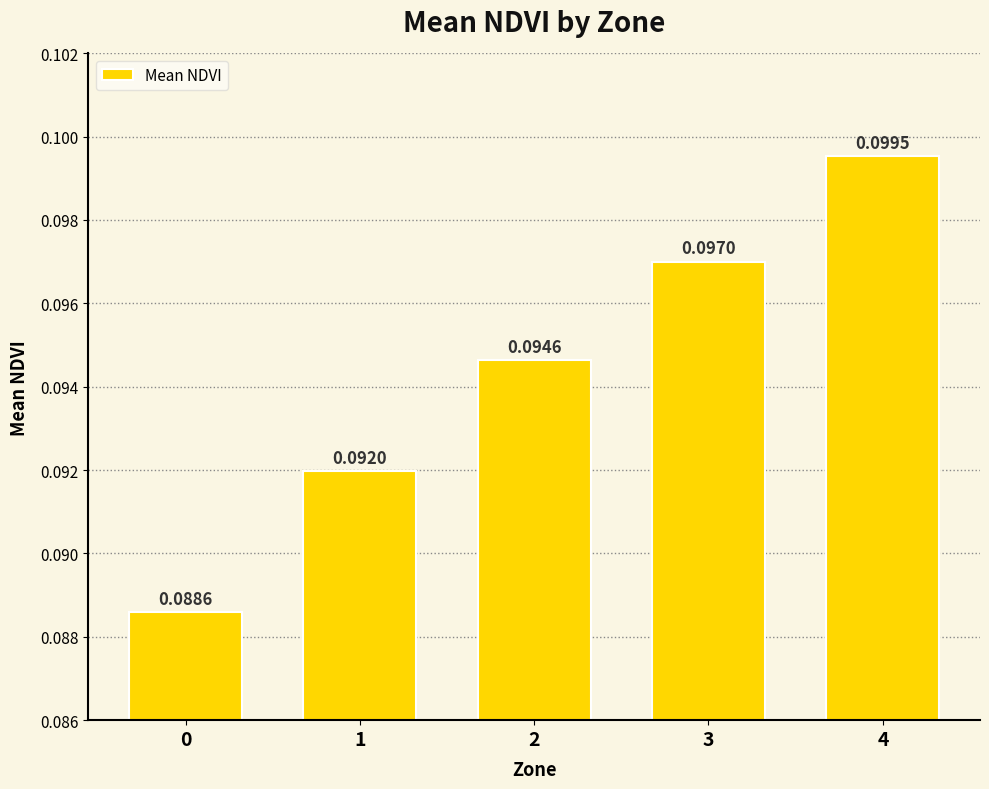

How many values are between 0 and 1?

5